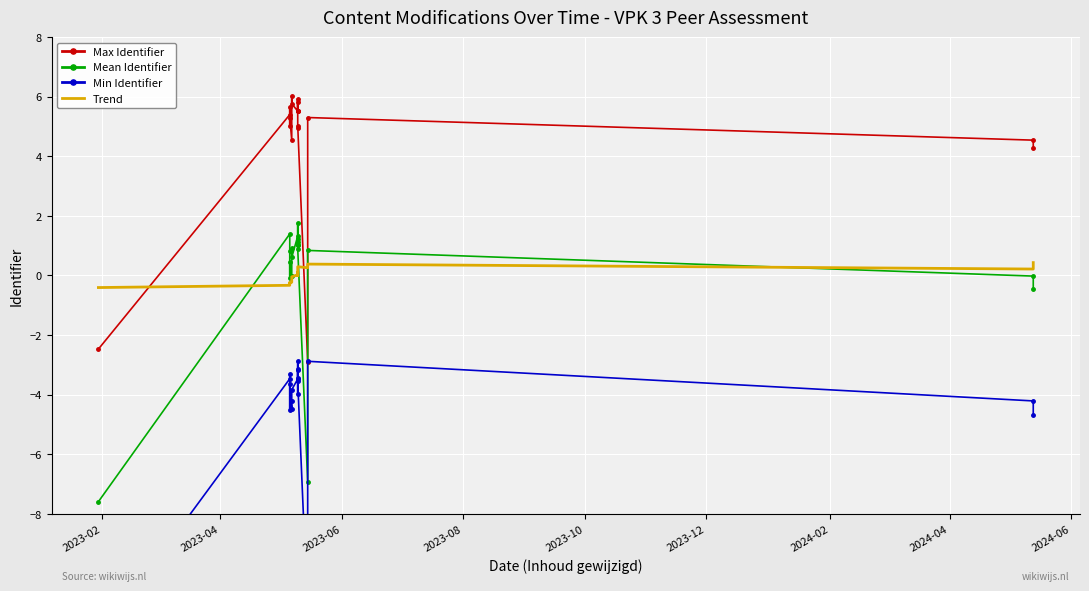

How many distinct data groups are displayed?

4